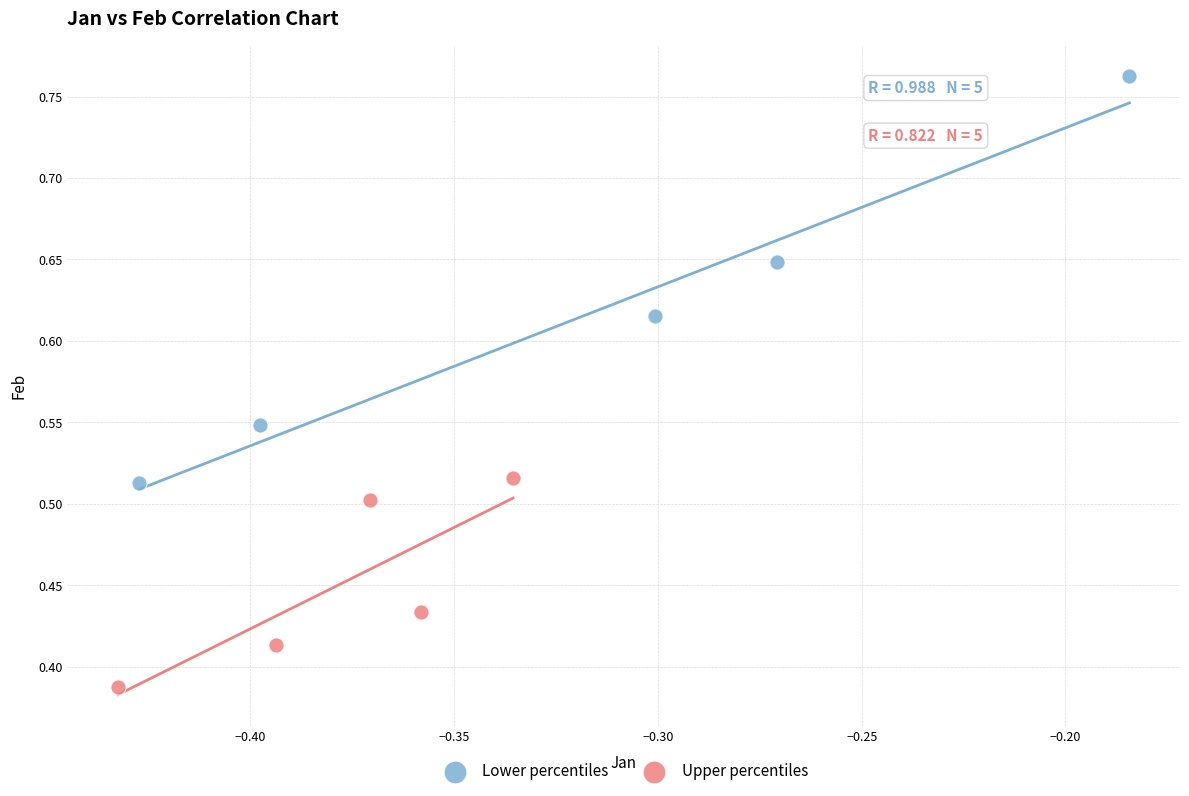

Which series contains the lowest Y value?

Upper percentiles